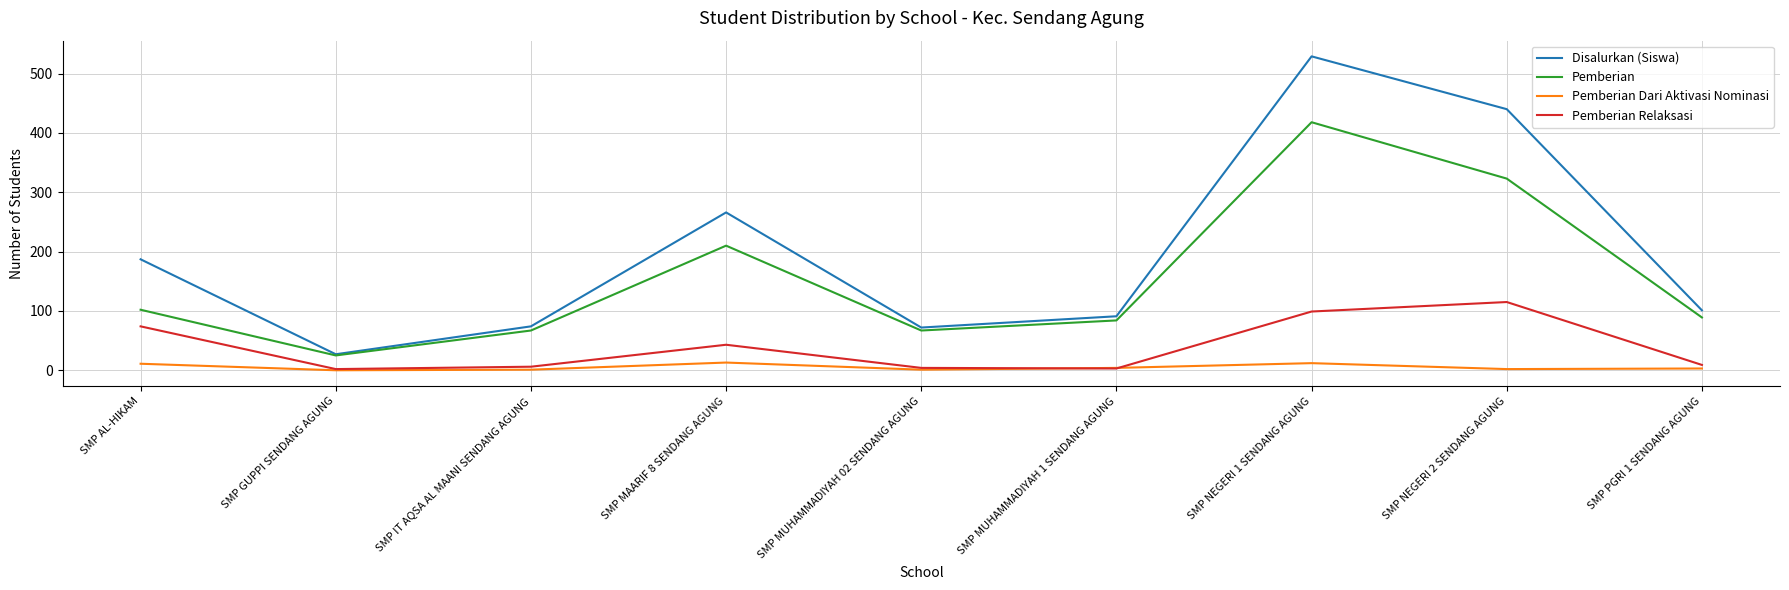

True or false: Pemberian and Pemberian Dari Aktivasi Nominasi intersect in this chart.

False